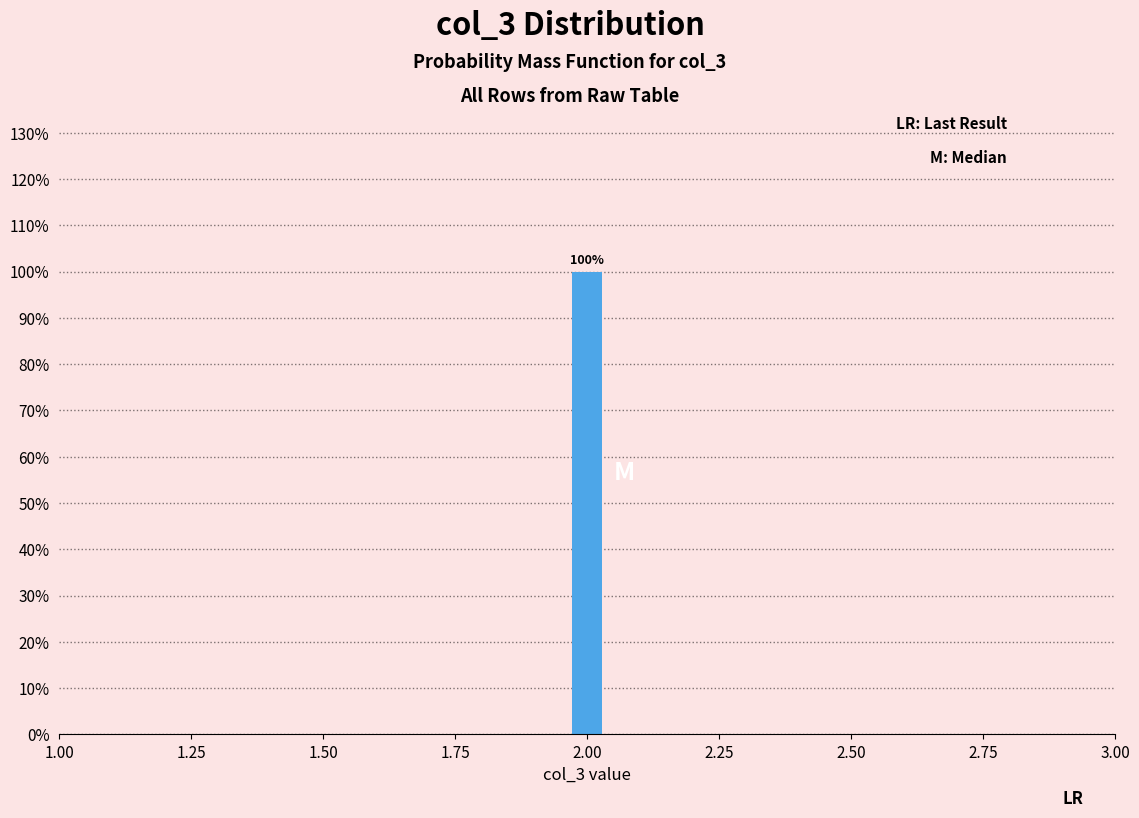

Around what value on the x-axis is the tallest bar? Give the approximate position of its centre, as read against the axis.

2.00